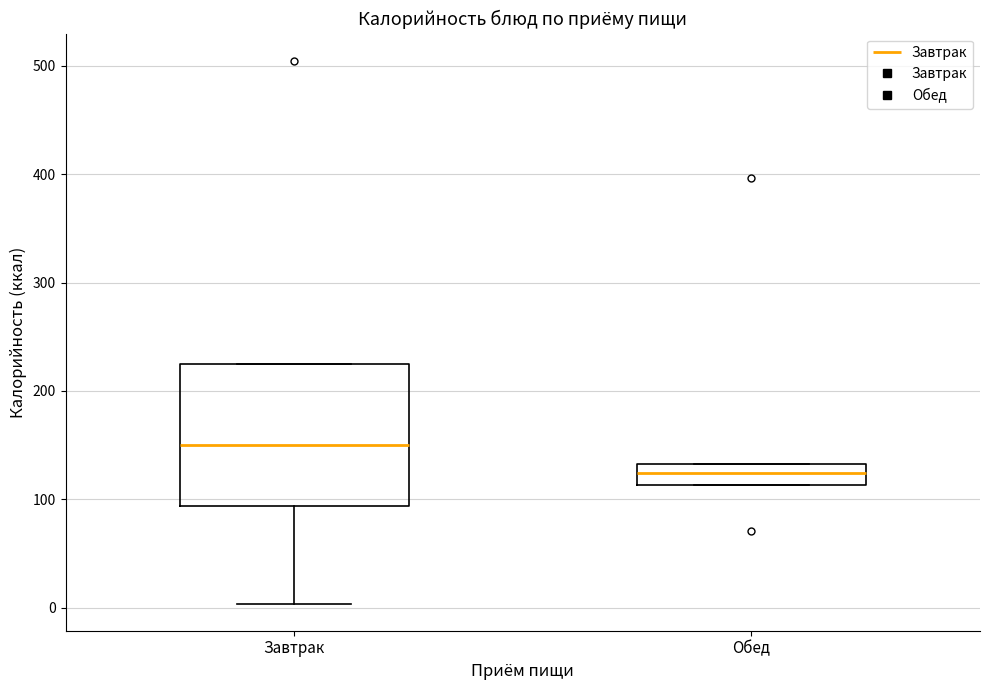

Reading left to right, read every box against the y-axis: the position of its median line, the range the box covers, and the ends of its whiskers. The values are not printed on the chart, so give them approximately, as read against the axis.

Завтрак: median 150, box 90 to 230, whiskers 0 to 230
Обед: median 120, box 110 to 130, whiskers 110 to 130